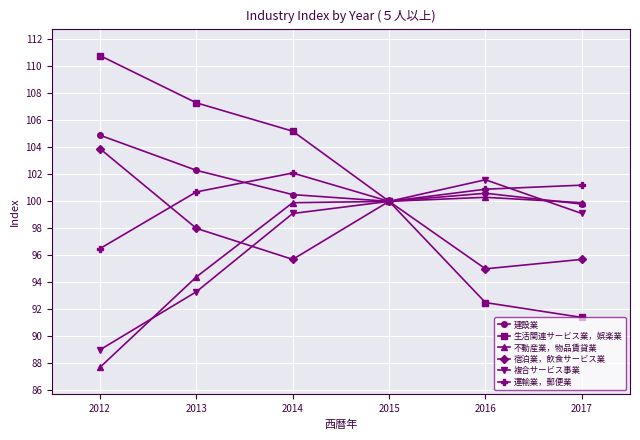

Between 2013 and 2015, which series saw the biggest shift?

生活関連サービス業，娯楽業